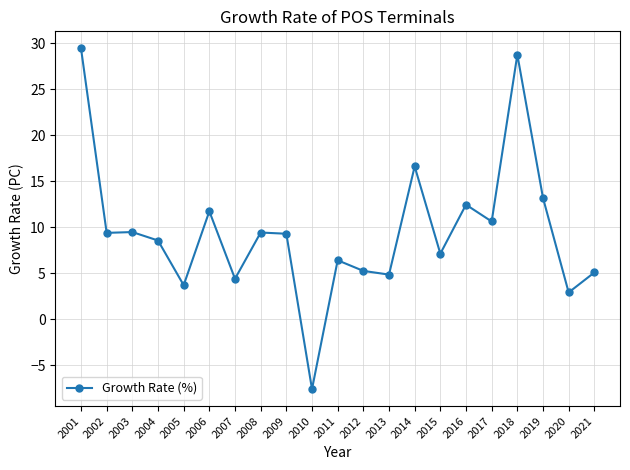

How many lines are shown in the chart?

1